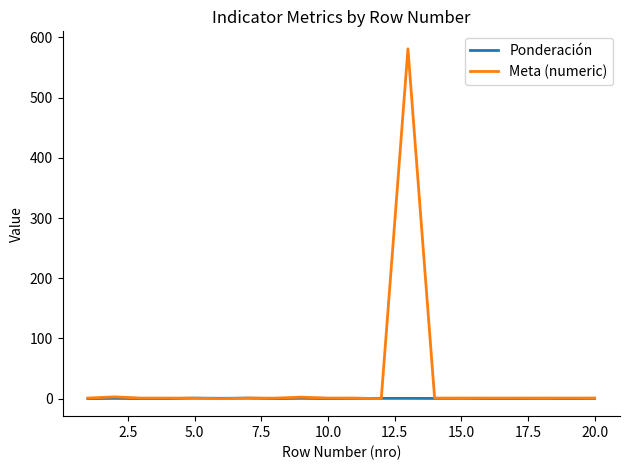

List the series in order of their peak value, highest first.

Meta (numeric), Ponderación